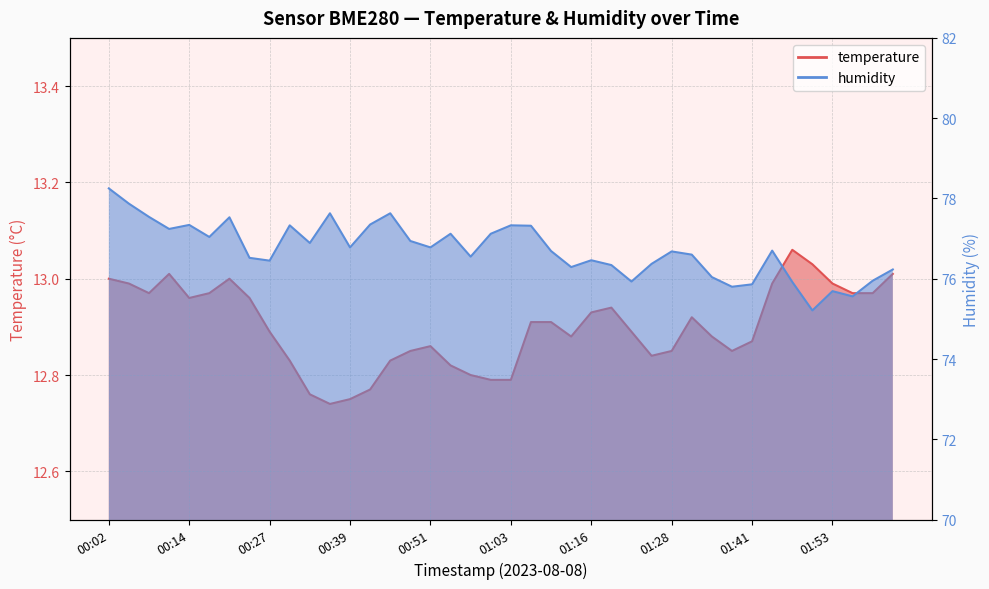

Rank the series at 01:13 from highest to lowest value.

humidity, temperature